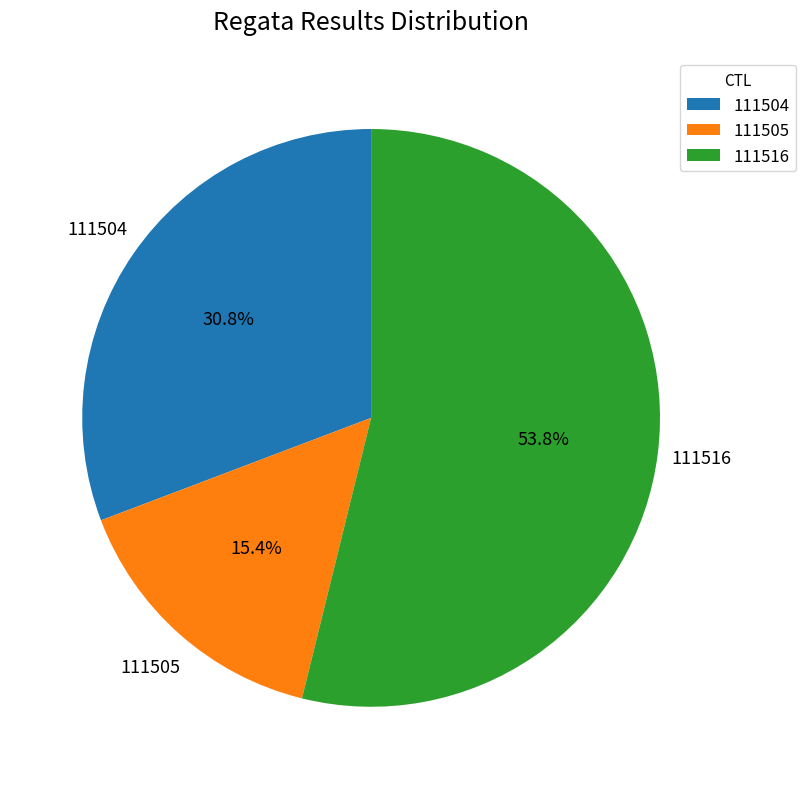

Which category has the smallest portion of the pie?

111505